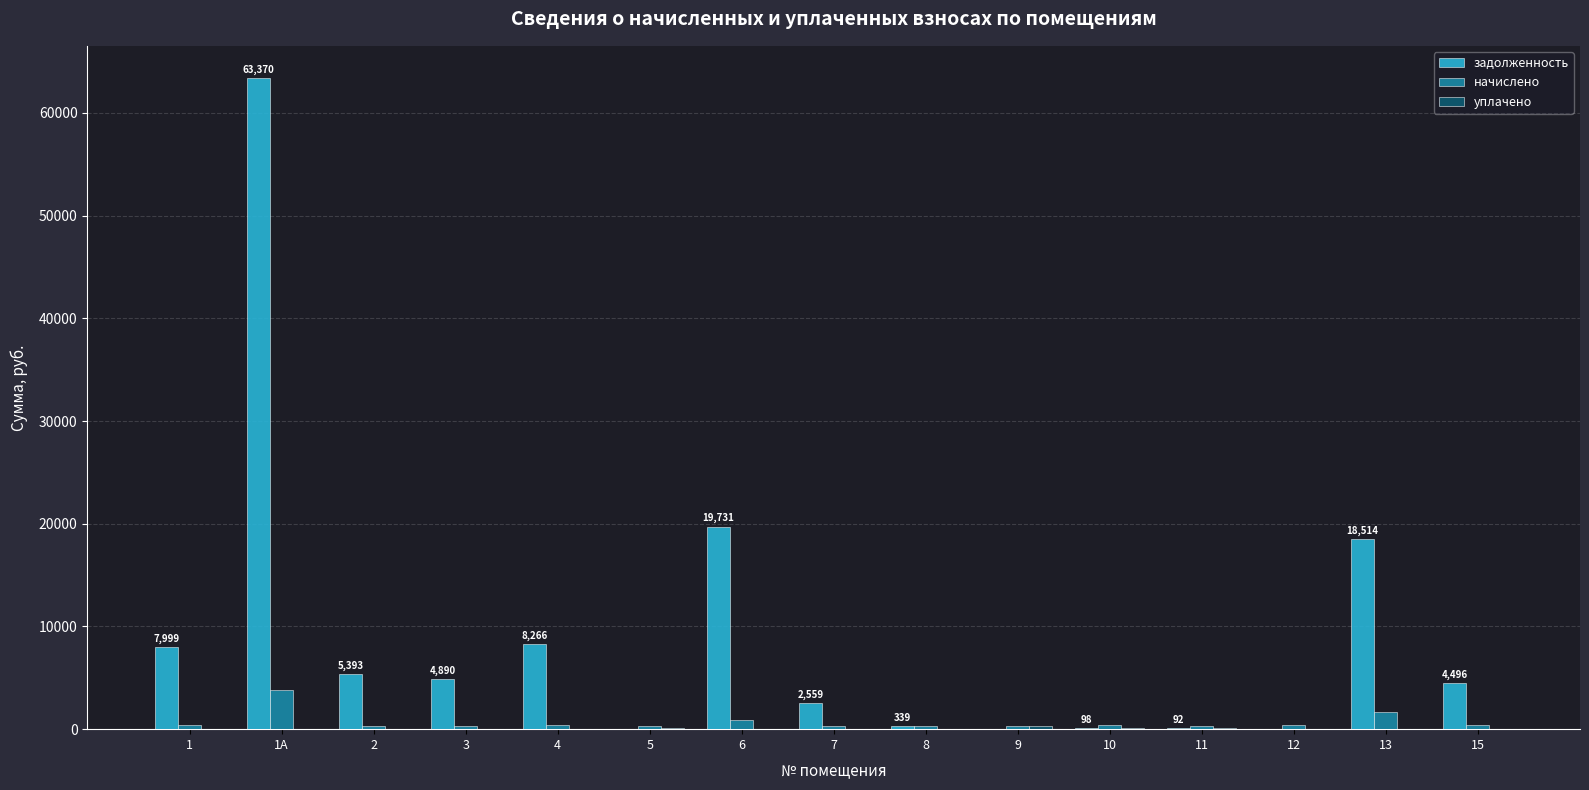

Which series has the largest total across all categories?

задолженность